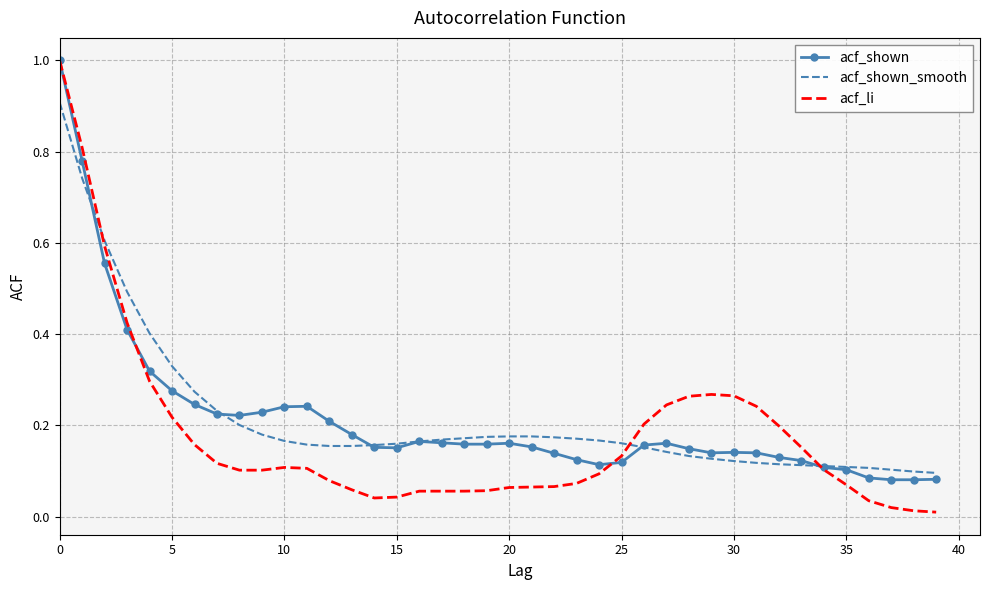

Reading left to right, list all the values displayed in this chart.

acf_shown: 1.0	0.8	0.6	0.4	0.3	0.3	0.2	0.2	0.2	0.2	0.2	0.2	0.2	0.2	0.2	0.2	0.2	0.2	0.2	0.2	0.2	0.2	0.1	0.1	0.1	0.1	0.2	0.2	0.1	0.1	0.1	0.1	0.1	0.1	0.1	0.1	0.1	0.1	0.1	0.1
acf_shown_smooth: 0.9	0.7	0.6	0.5	0.4	0.3	0.3	0.2	0.2	0.2	0.2	0.2	0.2	0.2	0.2	0.2	0.2	0.2	0.2	0.2	0.2	0.2	0.2	0.2	0.2	0.2	0.2	0.1	0.1	0.1	0.1	0.1	0.1	0.1	0.1	0.1	0.1	0.1	0.1	0.1
acf_li: 1.0	0.8	0.6	0.4	0.3	0.2	0.2	0.1	0.1	0.1	0.1	0.1	0.1	0.1	0.0	0.0	0.1	0.1	0.1	0.1	0.1	0.1	0.1	0.1	0.1	0.1	0.2	0.2	0.3	0.3	0.3	0.2	0.2	0.2	0.1	0.1	0.0	0.0	0.0	0.0